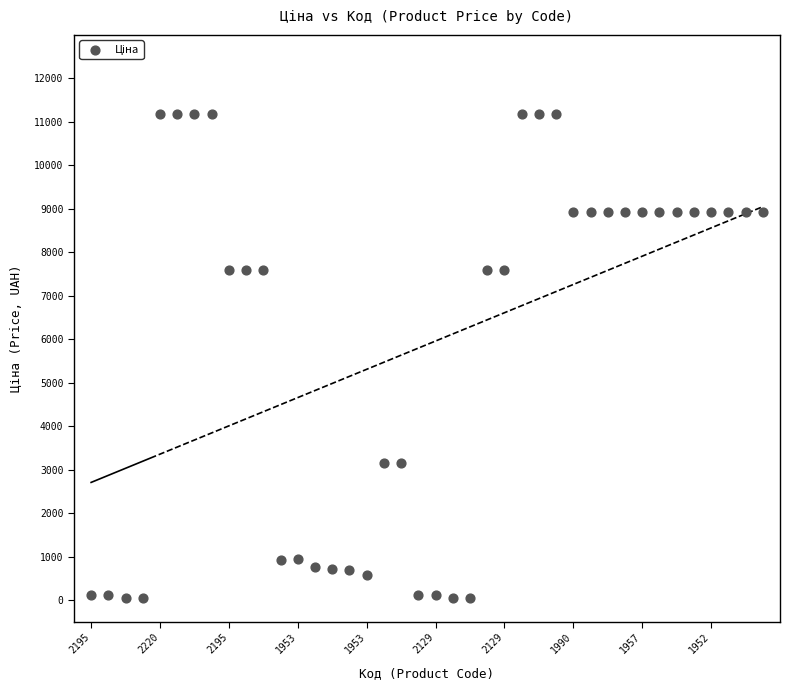

What is the range of Y values (max minus min)?

11131.1